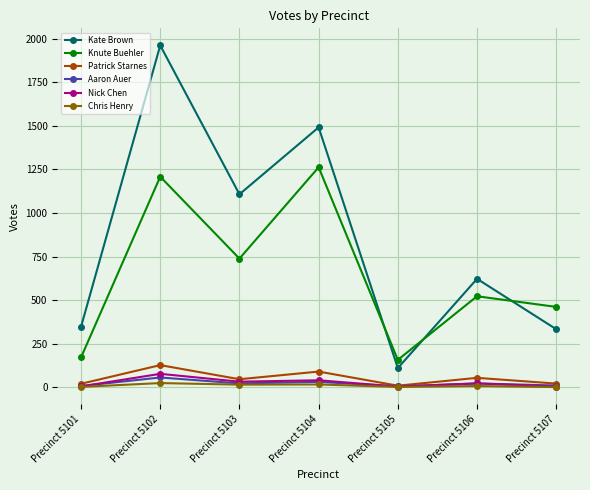

True or false: Aaron Auer and Knute Buehler cross at least once.

False